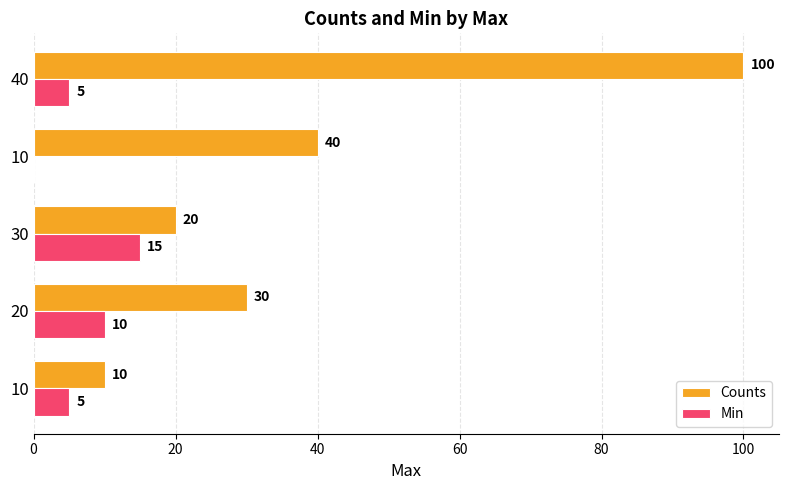

Count the number of data series in this chart.

2